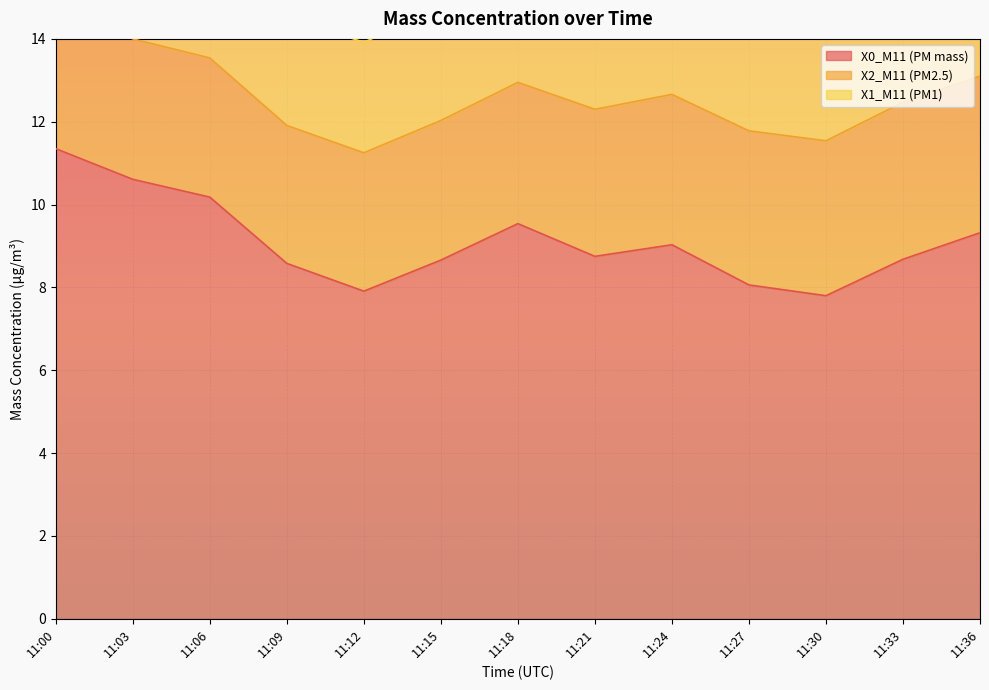

Rank the series at 11:06 from lowest to highest value.

X1_M11 (PM1), X2_M11 (PM2.5), X0_M11 (PM mass)